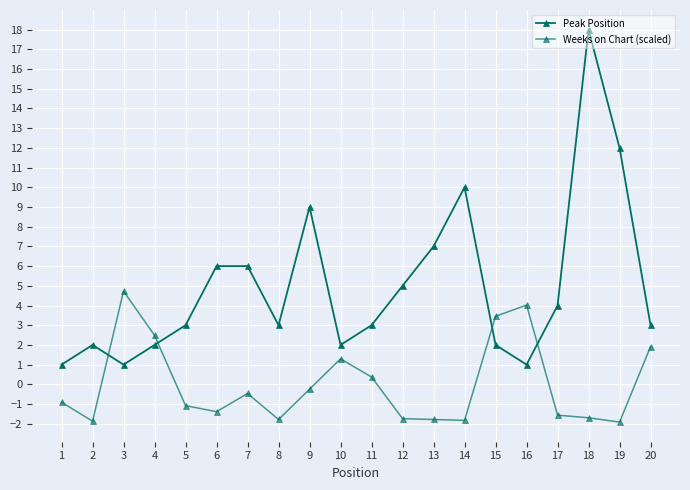

Between 18 and 5, which is larger?

18